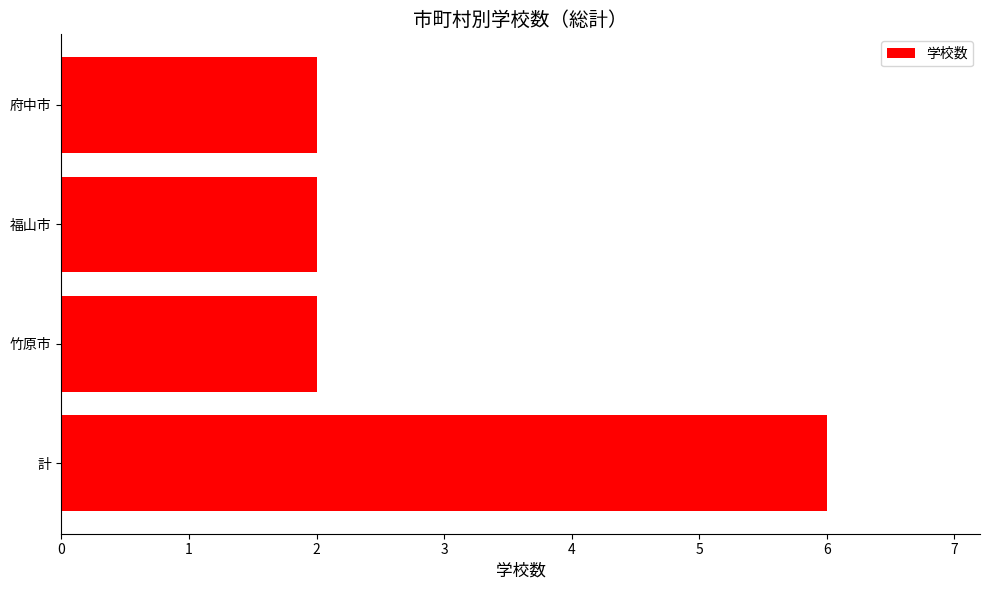

What is the greatest value displayed?

6